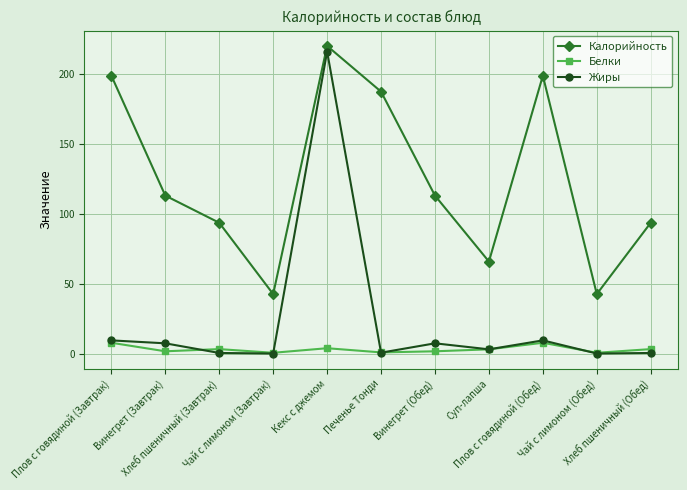

What value does the Белки series have at Суп-лапша?

3.0